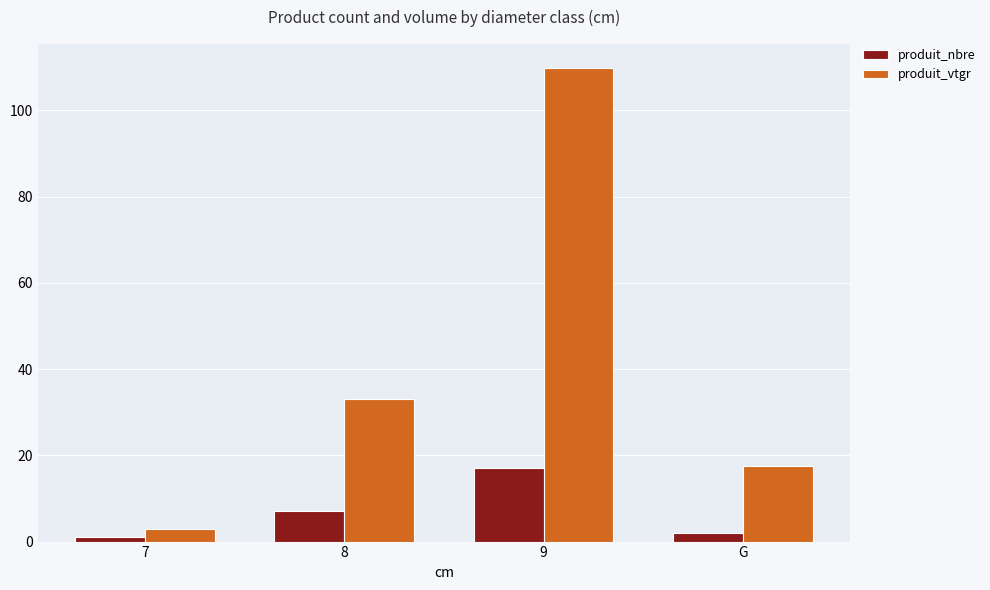

How many bars are there in each group?

2